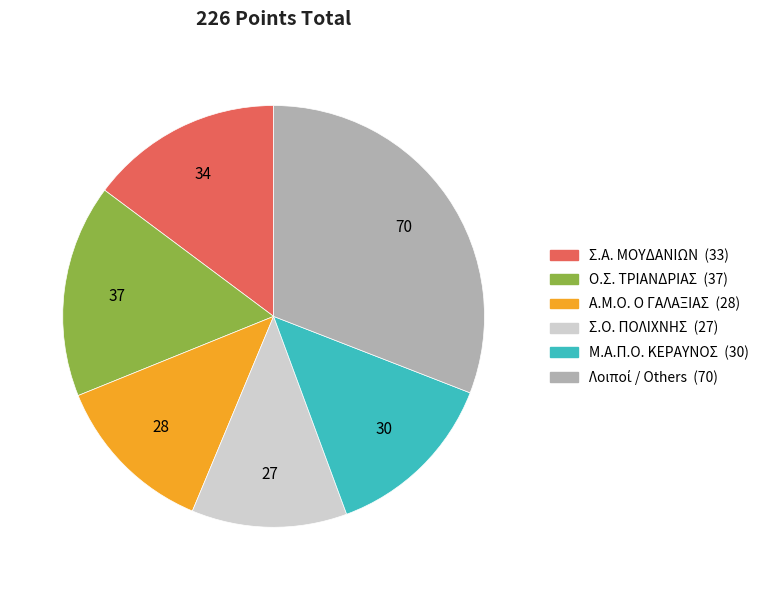

Is there any slice that represents more than half of the pie?

No